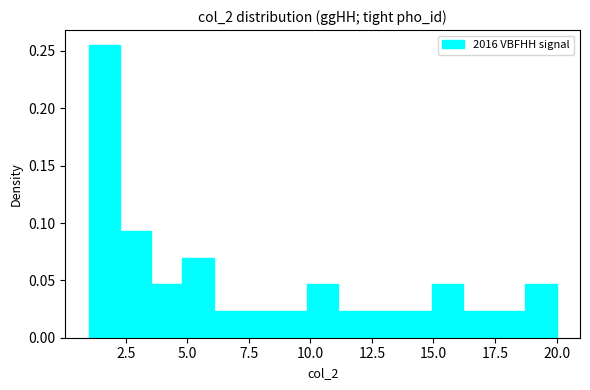

Read against the x-axis, roughly where is the centre of the tallest bar?

1.5